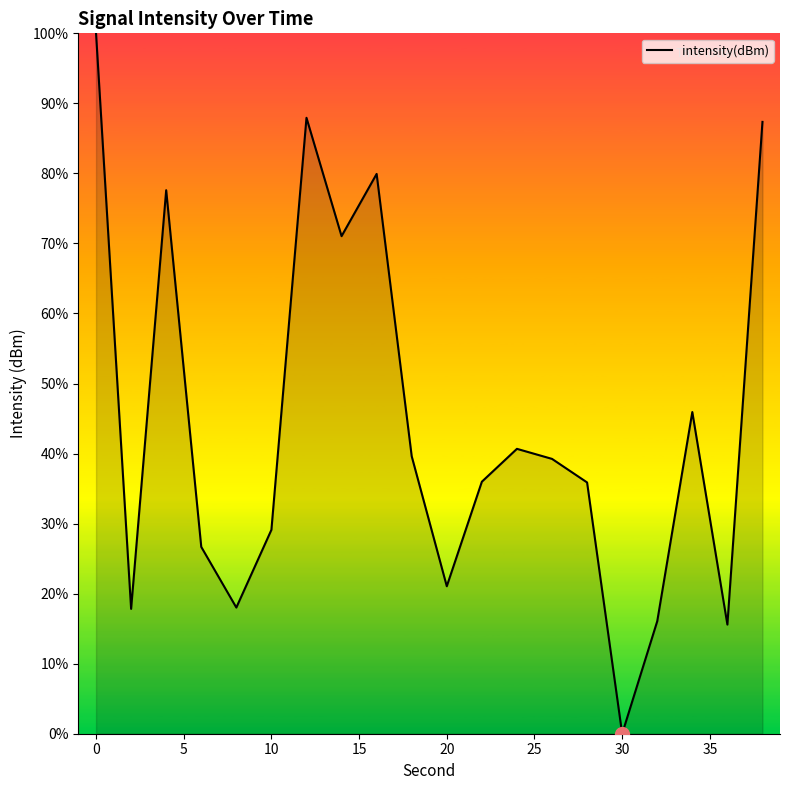

What is the greatest value displayed?

100.0